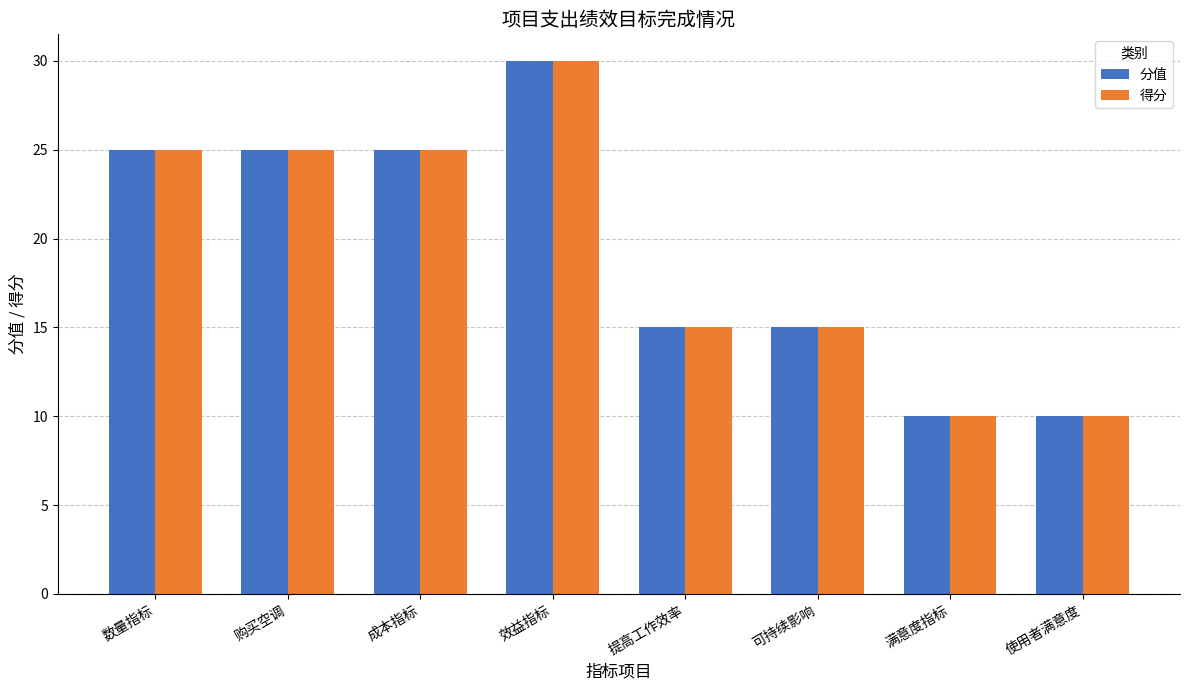

How many values in the 得分 series are below 25?

4